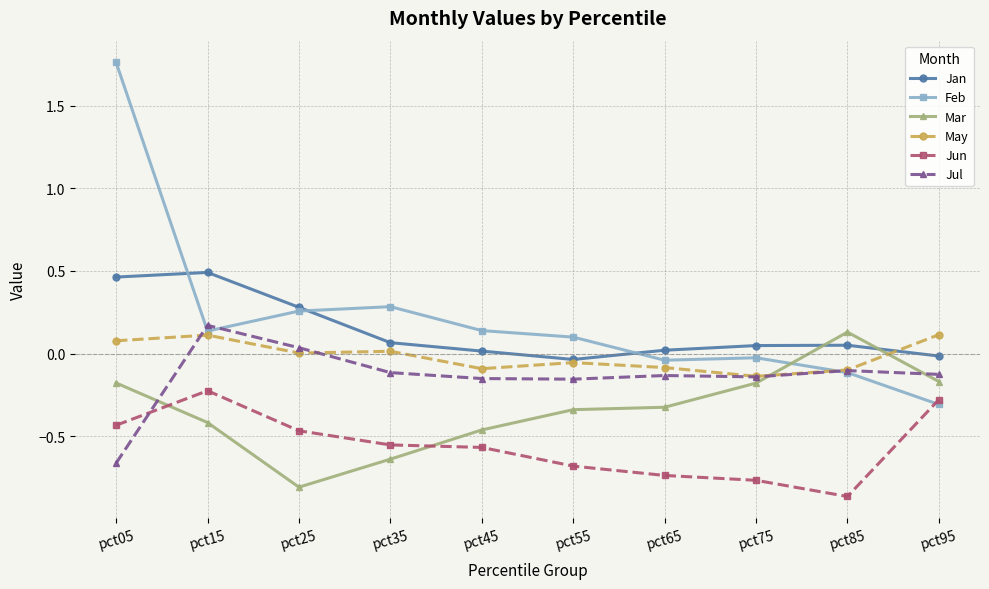

At how many categories does at least one series exceed 0?

10